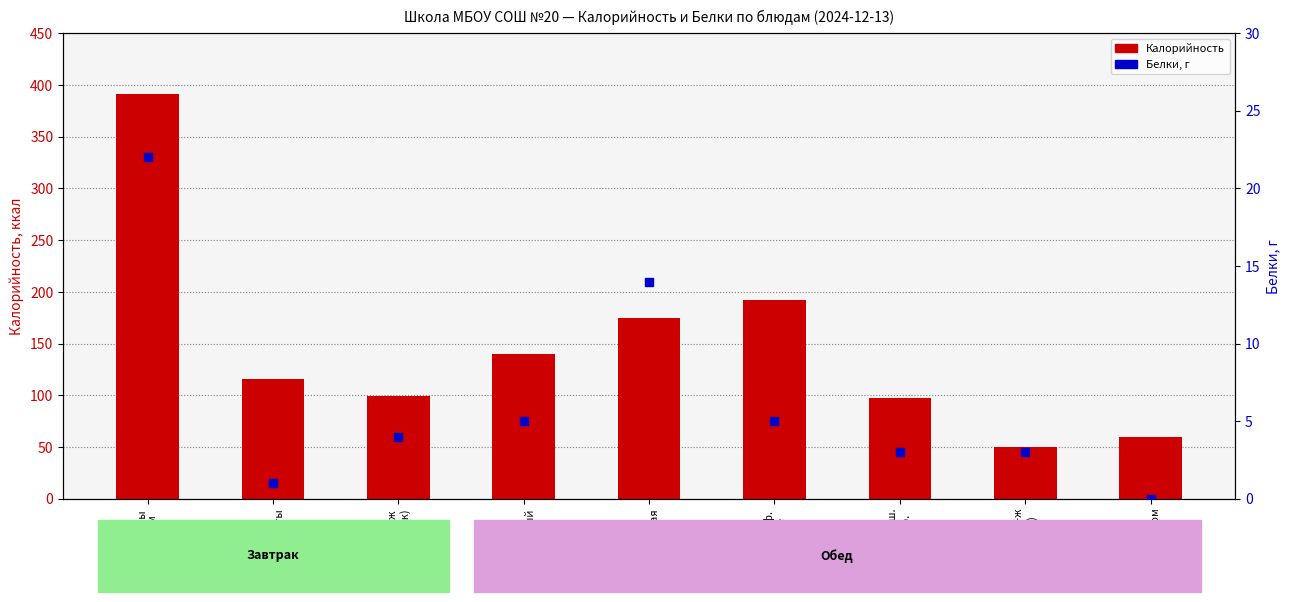

At which category is the sum across all series the highest?

Макароны
с сыром